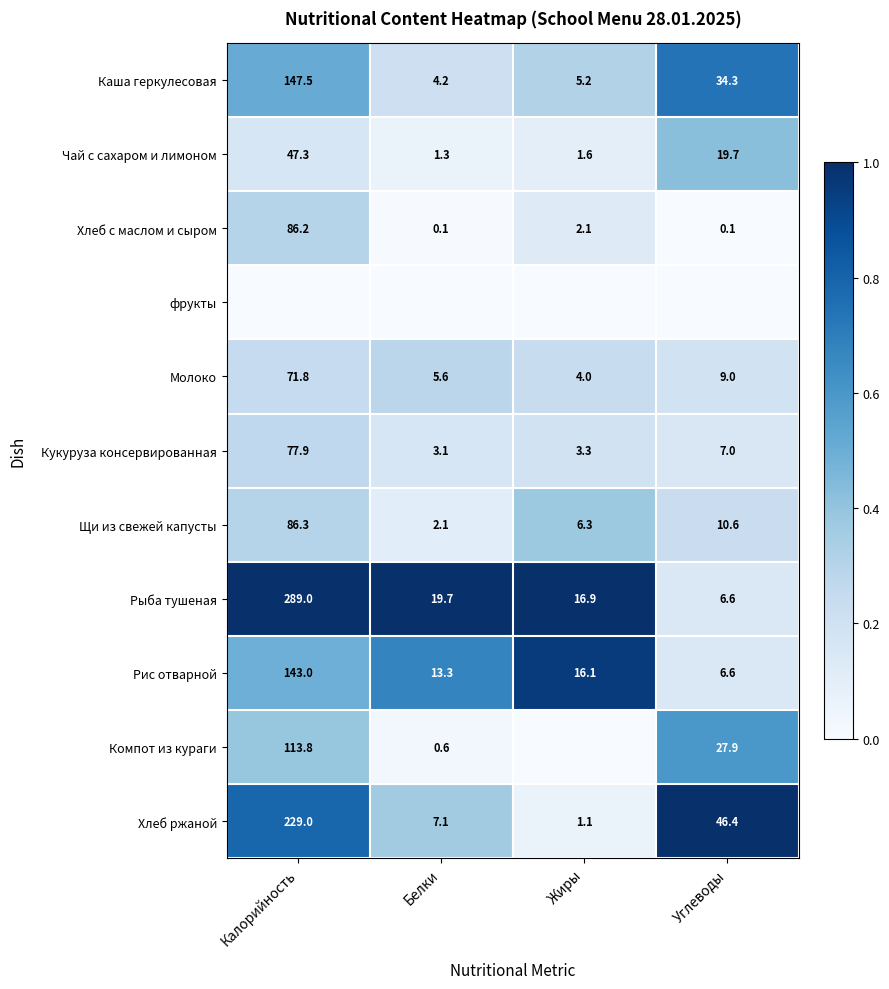

What is the highest value of the Каша геркулесовая series?

147.5